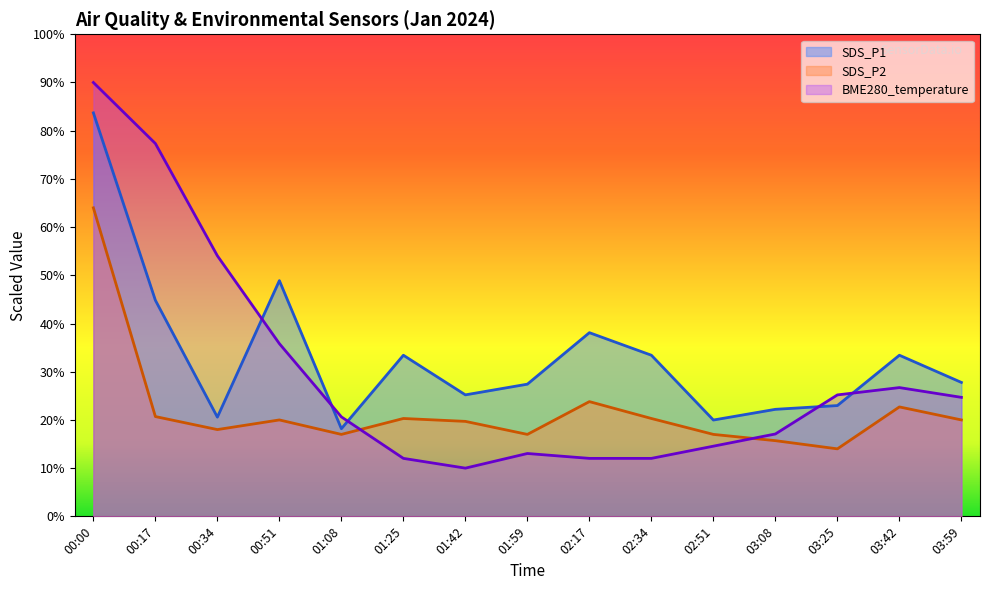

How many points are lower than both their immediate neighbors (excluding endpoints)?

1